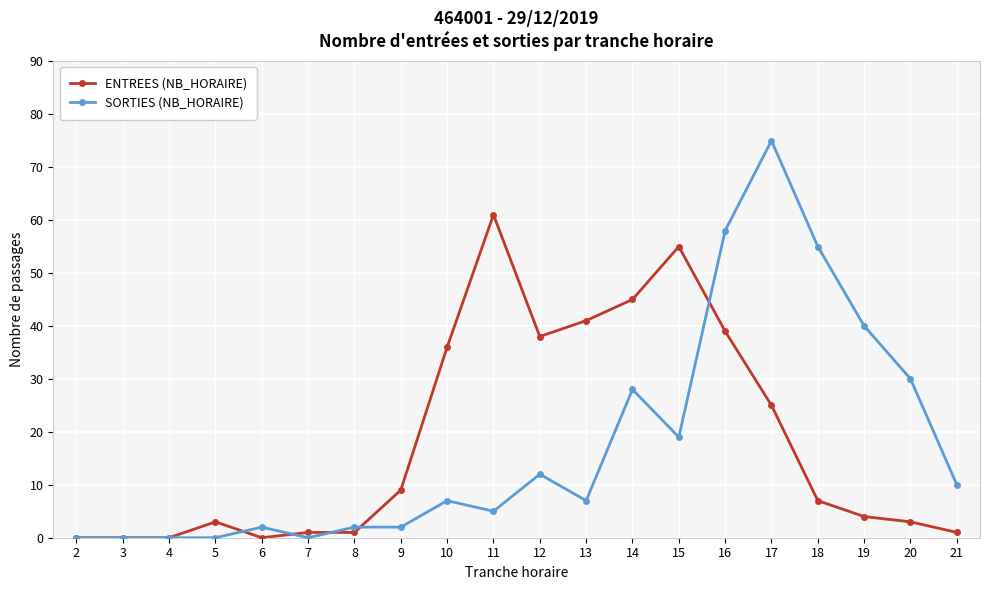

Which series changed the most between 12 and 17?

SORTIES (NB_HORAIRE)